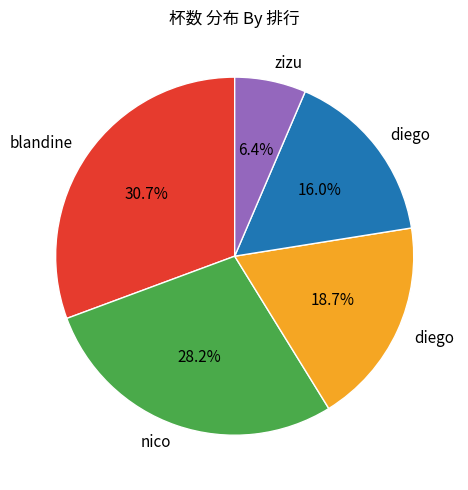

Does any single category account for the majority?

No